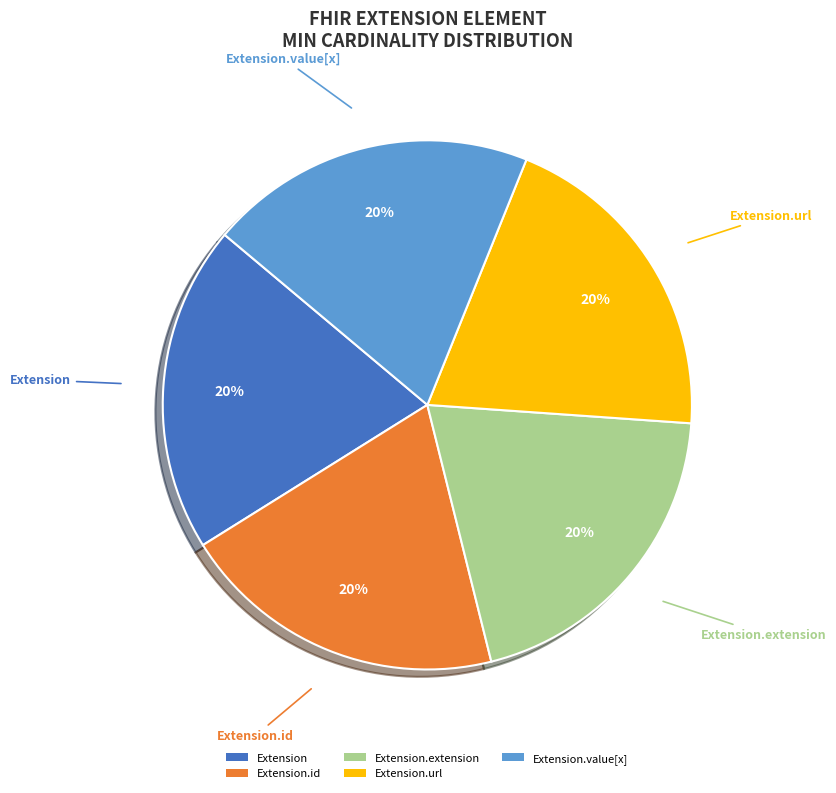

What is the ratio of the value at Extension.extension to the value at Extension.url?

1.0